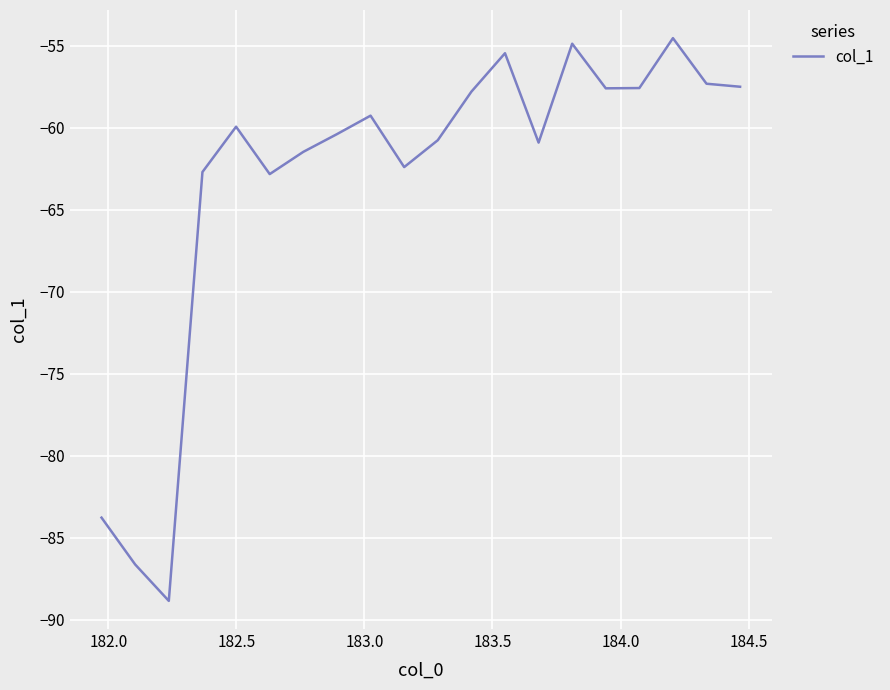

What is the maximum value shown in the chart?

-54.6